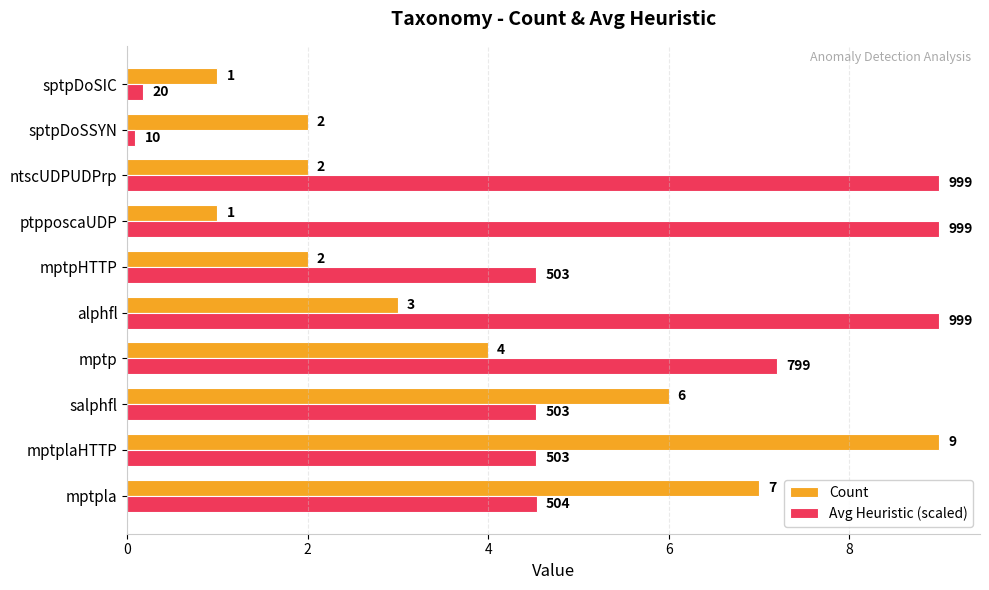

What is the approximate value of Count at ntscUDPUDPrp?

2.0